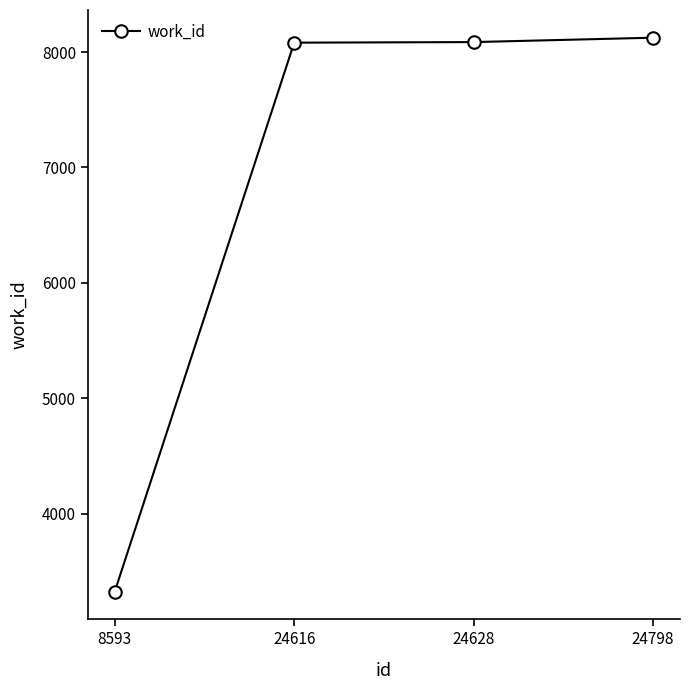

True or false: the data has more than 1 interior local peaks.

False